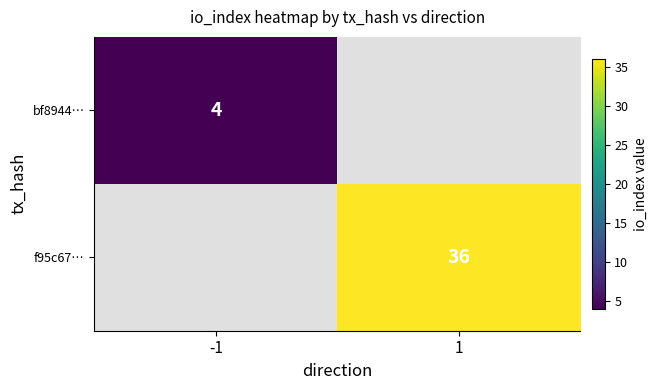

Is it true that f95c67… equals 18 at 1?

False